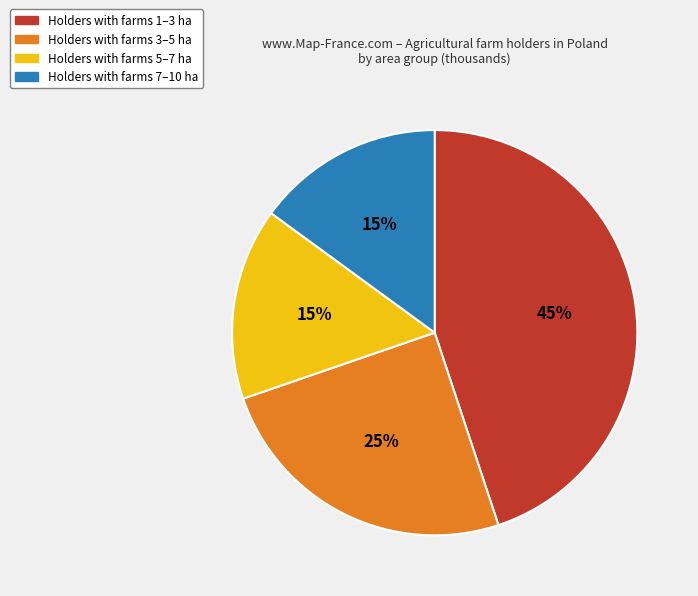

To the nearest percent, what is the average slice percentage?

25%